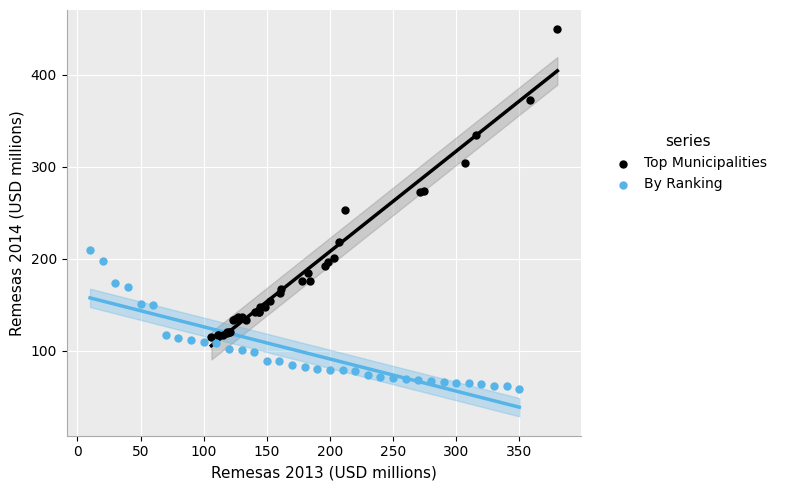

Which series reaches the maximum Y coordinate?

Top Municipalities